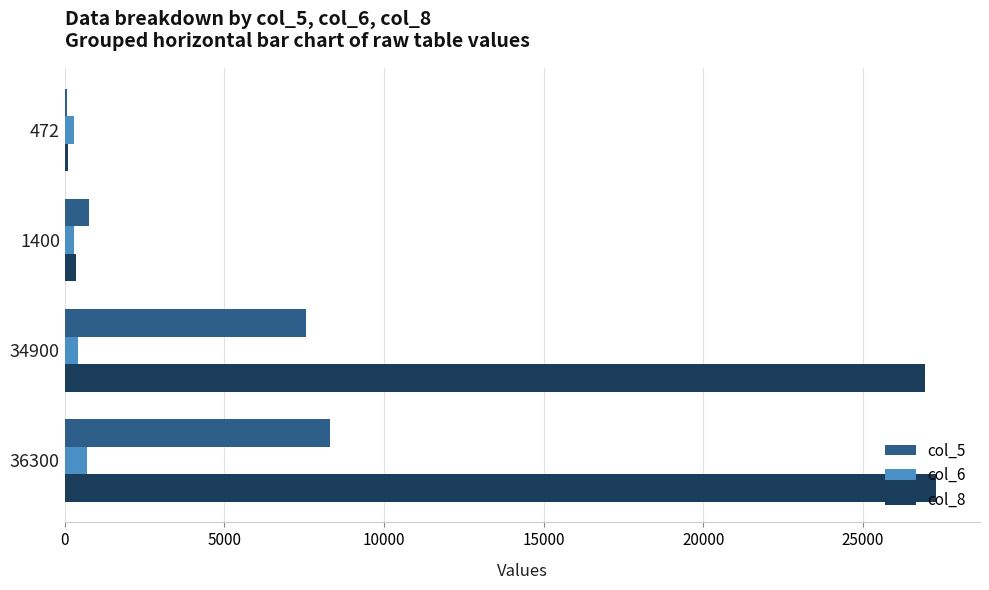

Which series has the largest total across all categories?

col_8